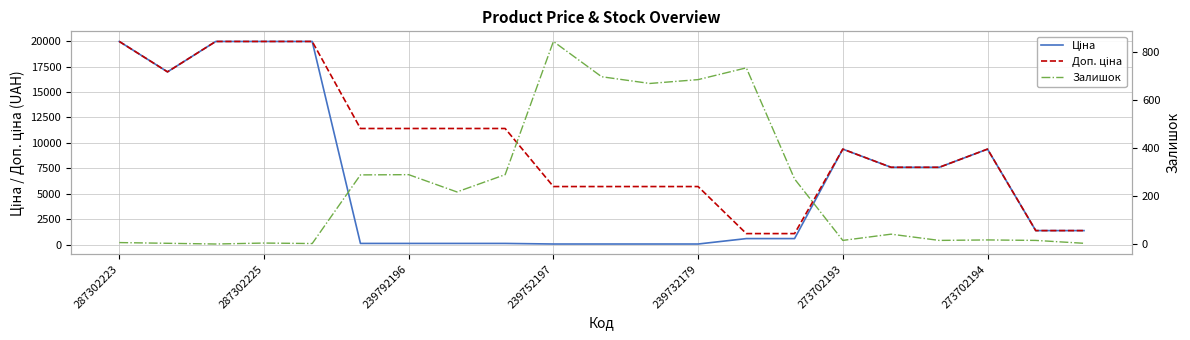

Is it true that Залишок equals 18.0 at 273702194?

True